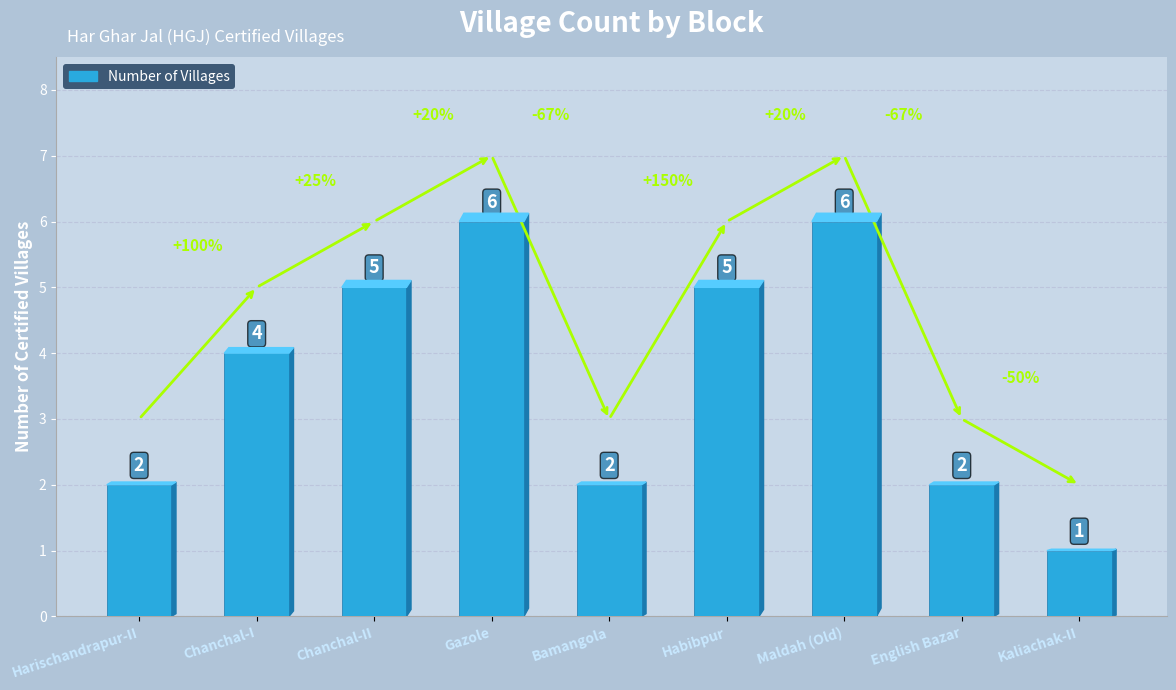

What position from the right is English Bazar?

2